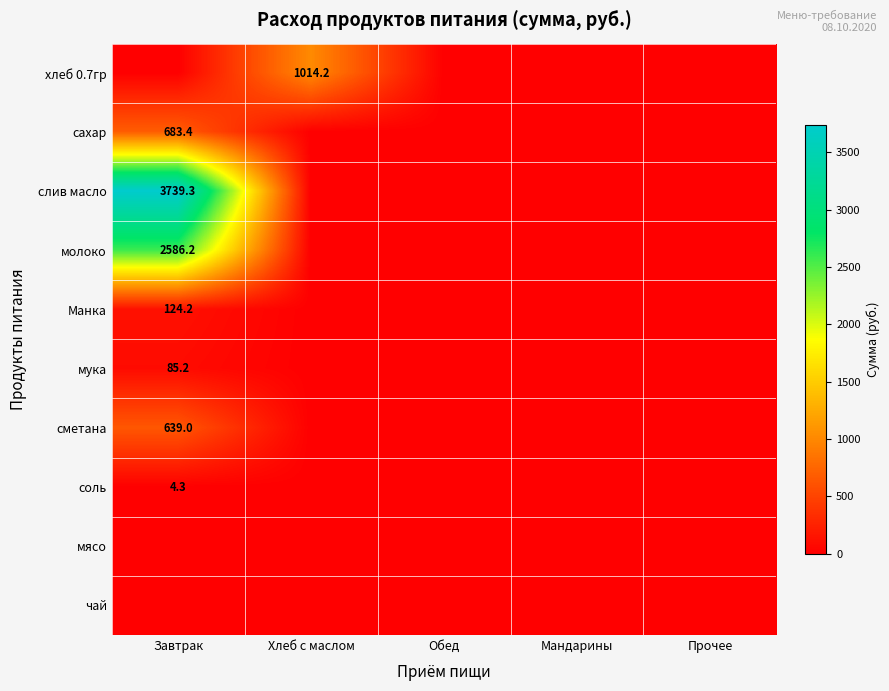

The value of хлеб 0.7гр at Хлеб с маслом is 1014.2. True or false?

True